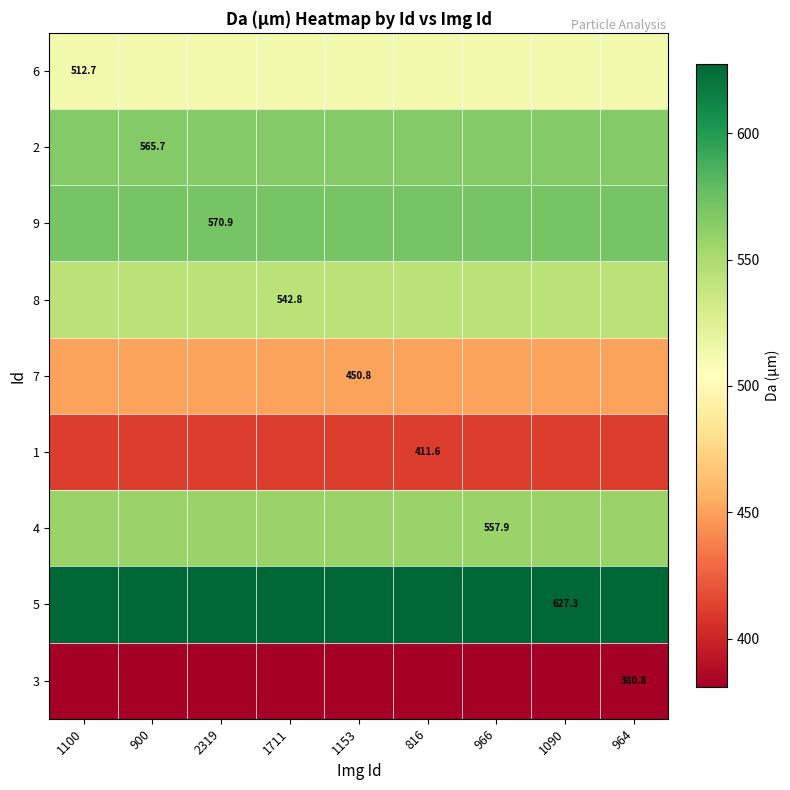

Is it true that 7 equals 450.8 at 2319?

True